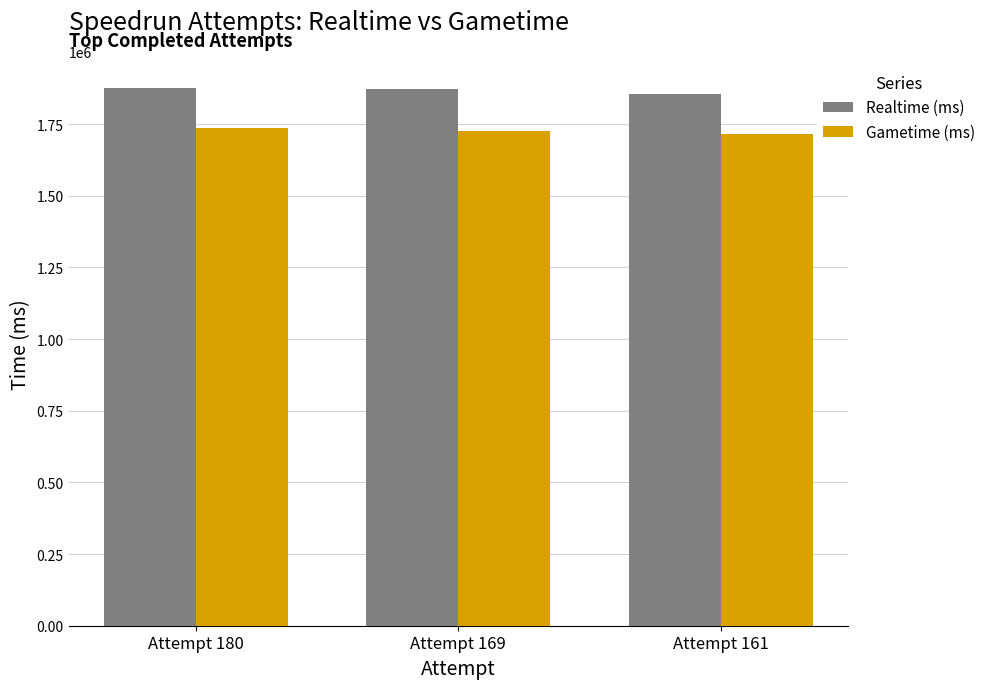

What is the greatest value displayed?

1876927